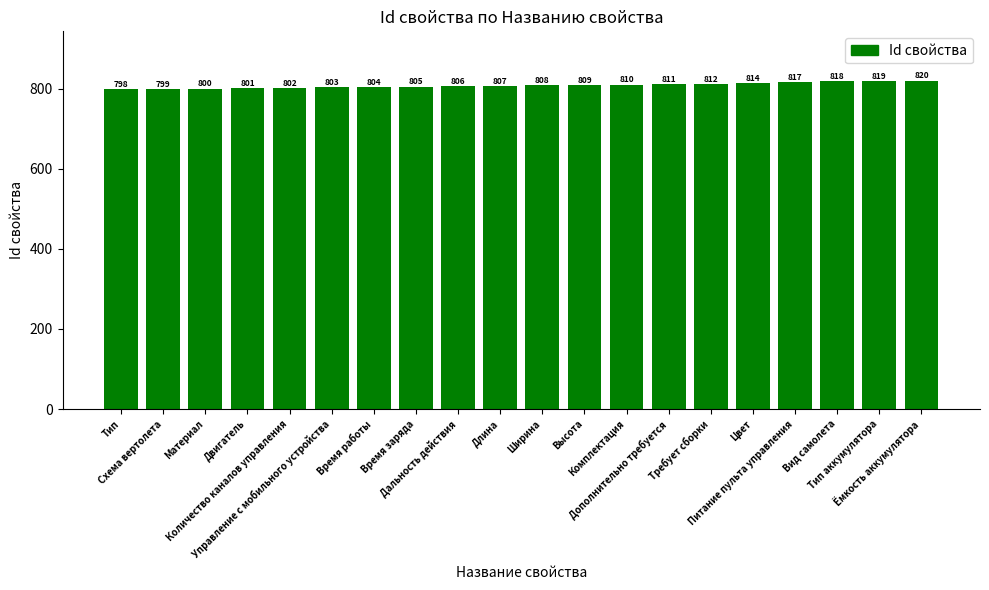

What is the sum of the values at Дополнительно требуется and Высота?

1620